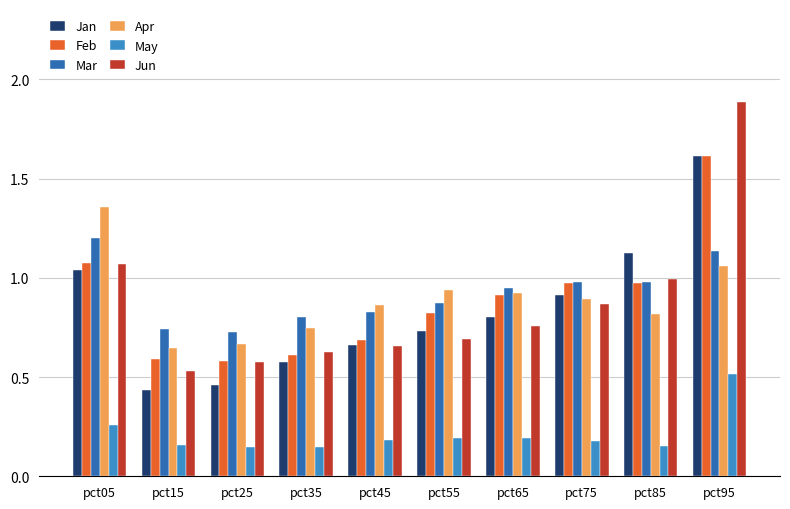

At which label is Jan closest to 1?

pct05